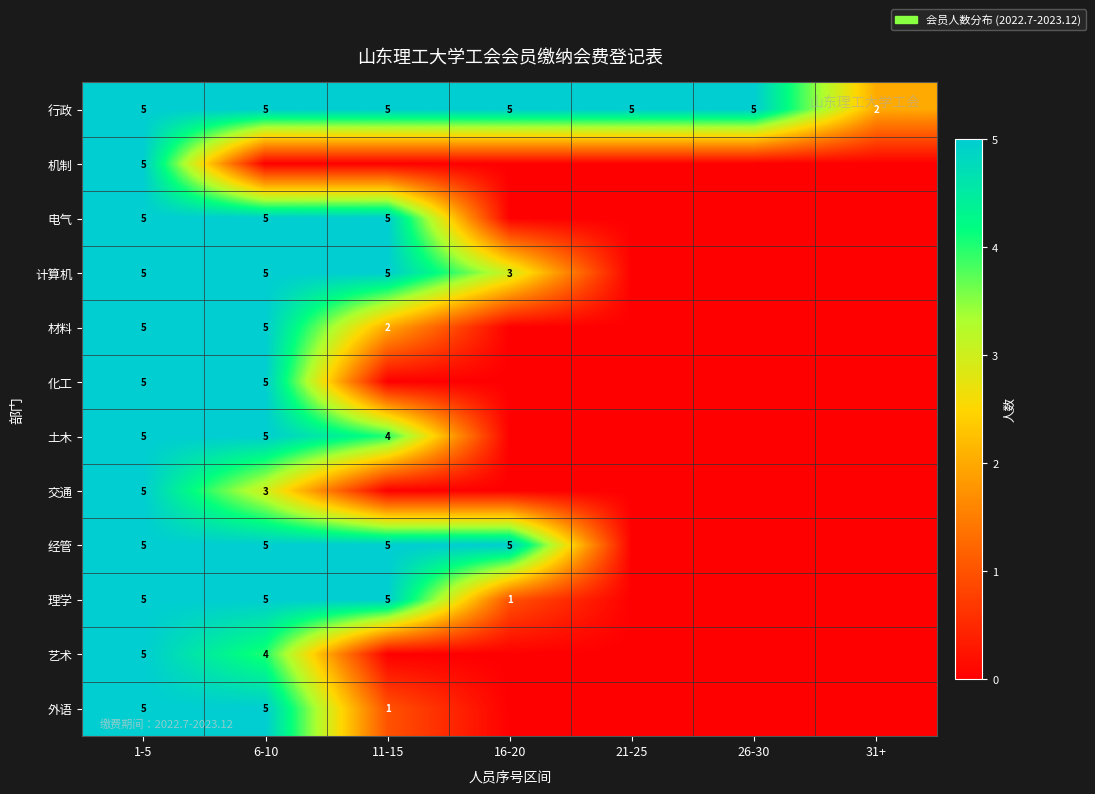

True or false: 外语 has a value of 8 at 6-10.

False